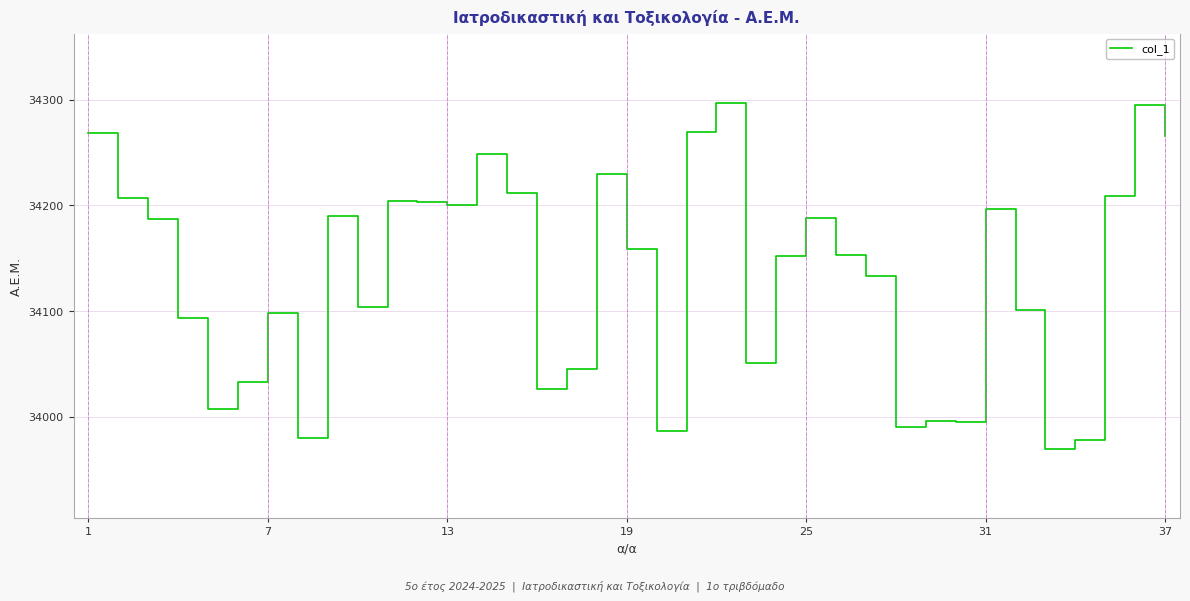

What is the difference between the maximum and minimum values?

327